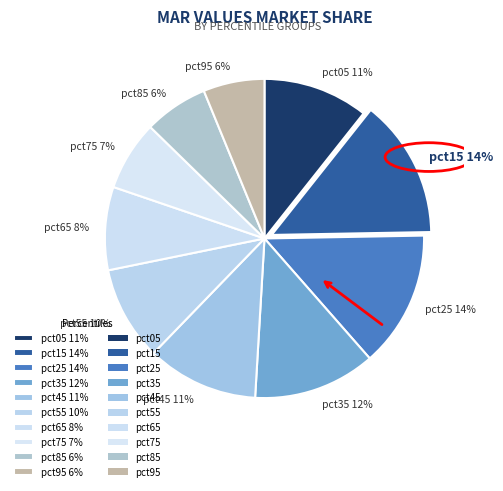

To the nearest percent, what percentage of the pie is pct65?

8%